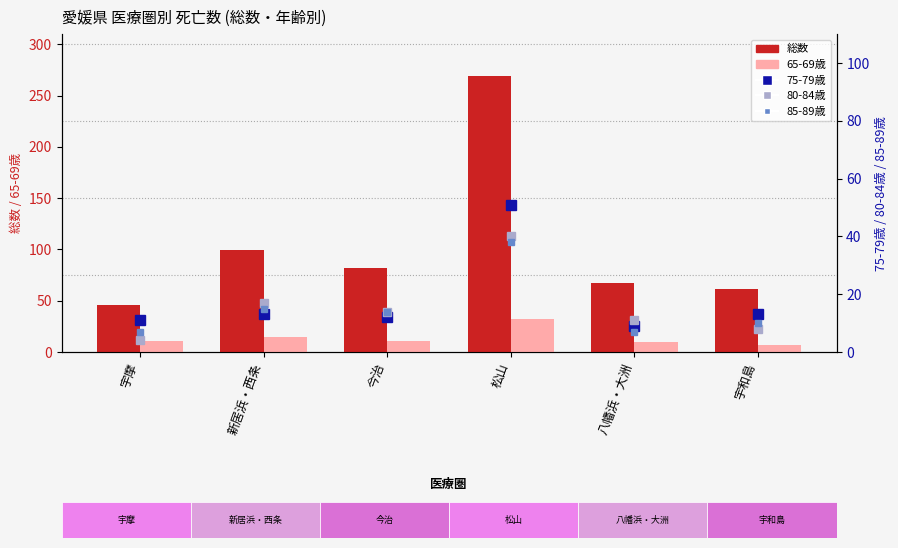

What position from the right is 八幡浜・大洲?

2